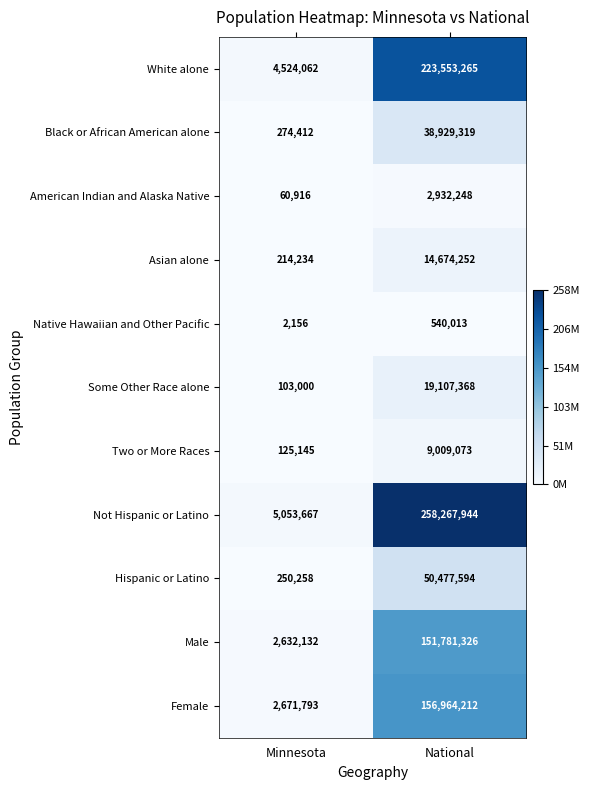

How many data points does each series have?

2